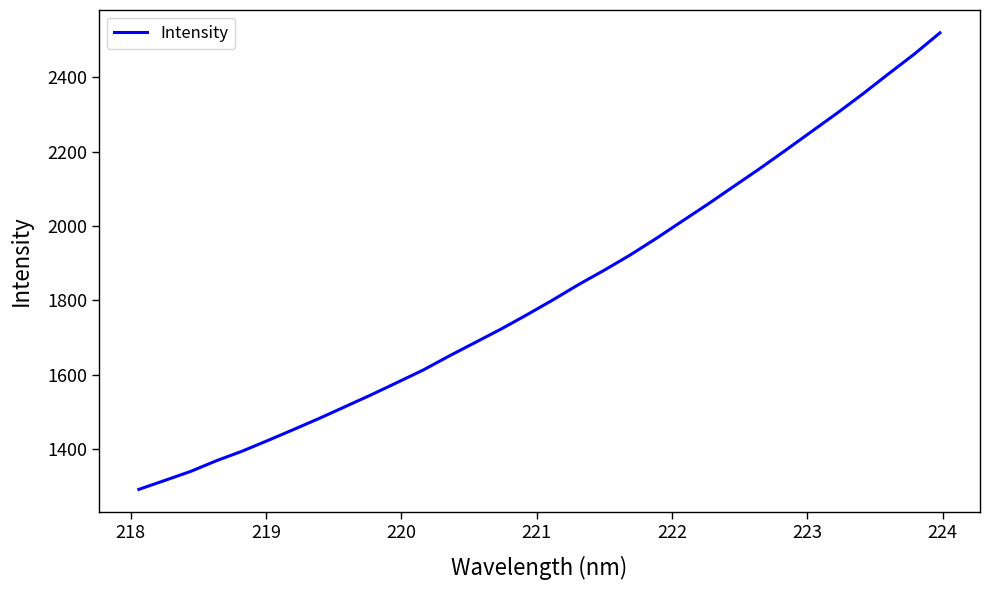

What is the difference between the maximum and minimum values?

1228.8